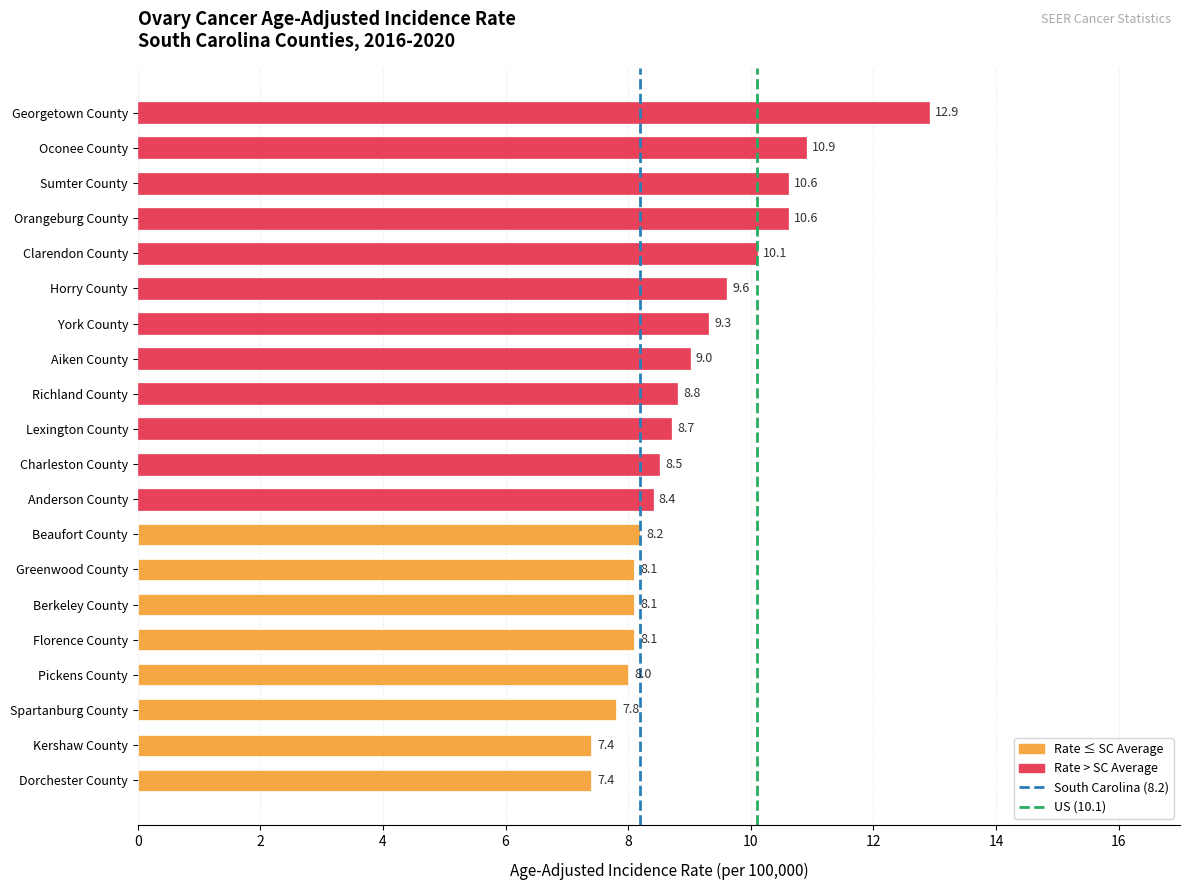

What is the label of the 16th bar from the bottom?

Clarendon County